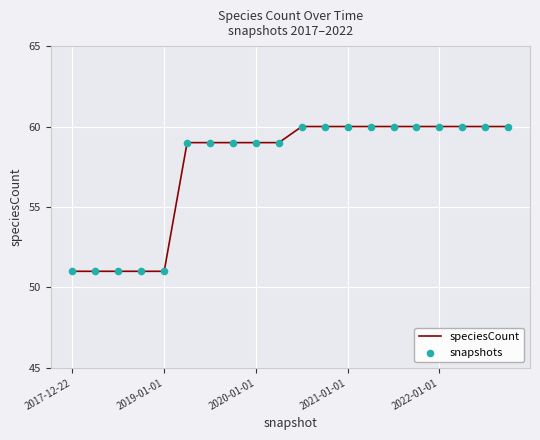

What is the smallest value displayed?

51